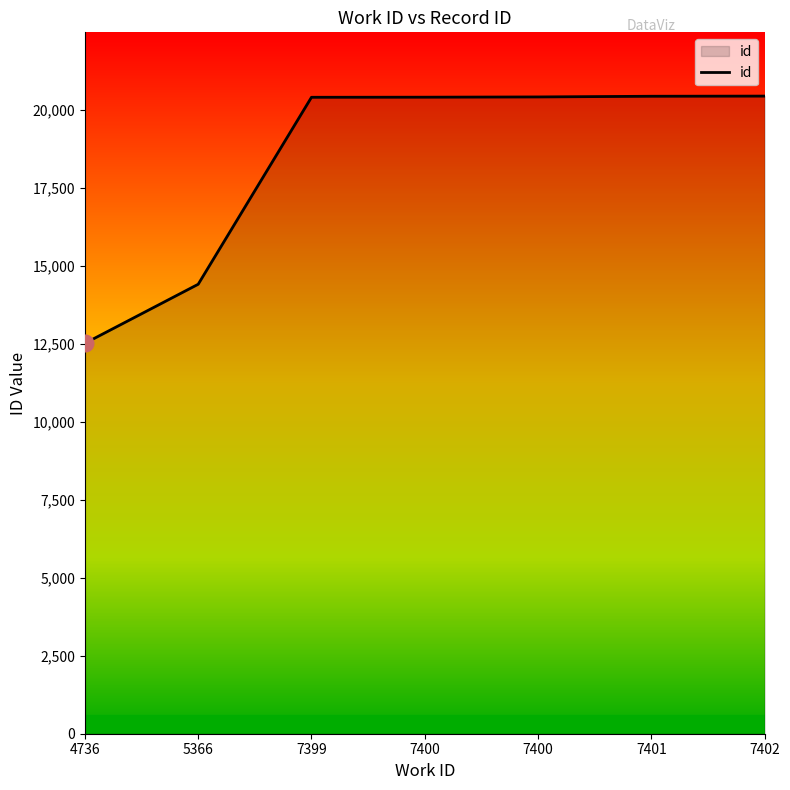

Where is the data nearest to the value 16473?

5366